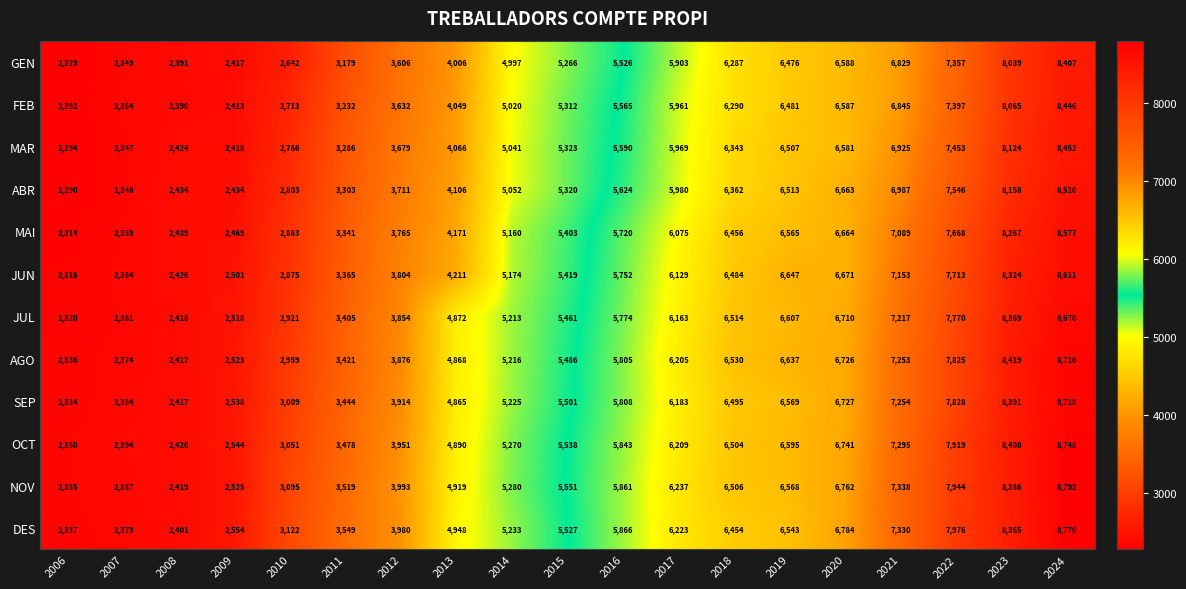

Which label corresponds to the smallest value in the chart?

2006